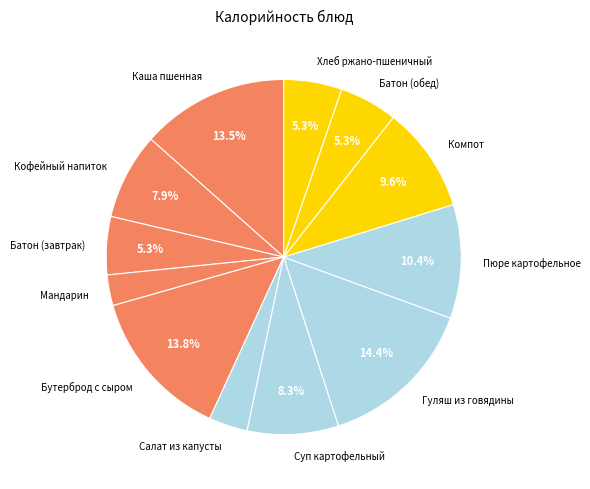

Which slice is the largest?

Гуляш из говядины